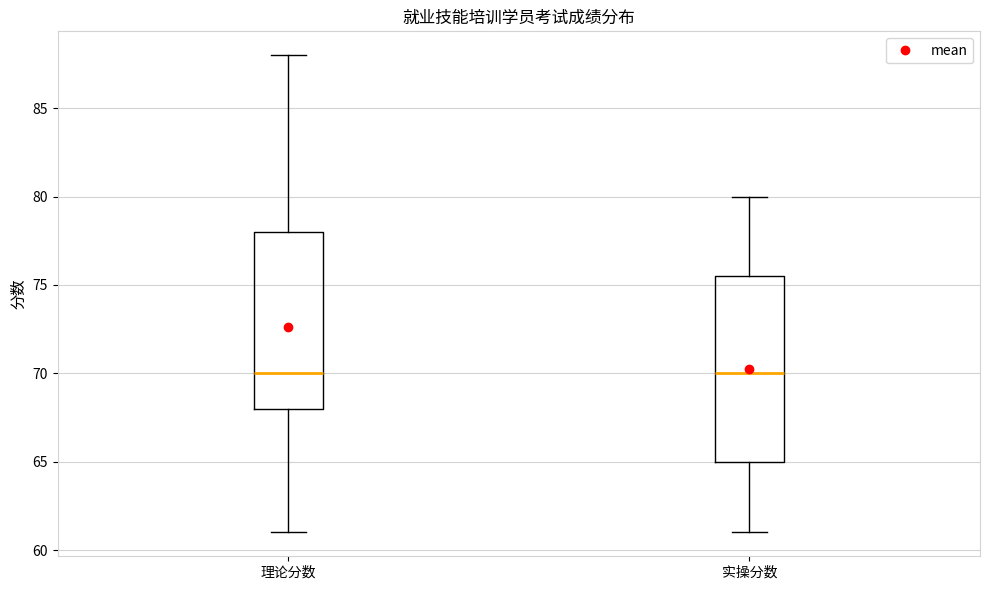

Which box is the tallest, from its lower edge to its upper edge?

实操分数